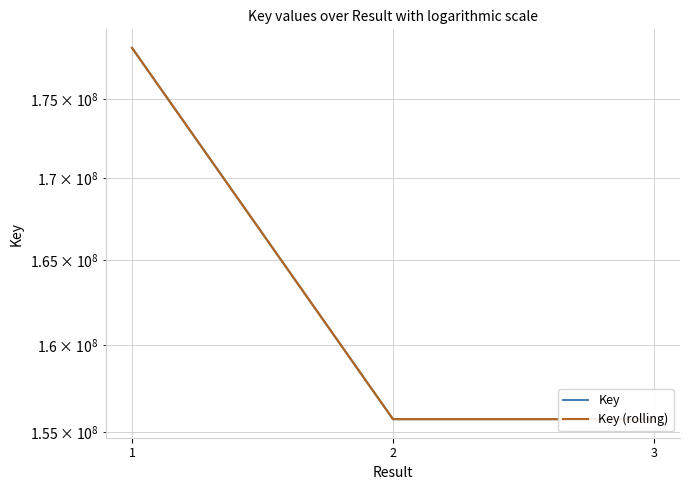

At which category does the chart reach its peak across all series?

1